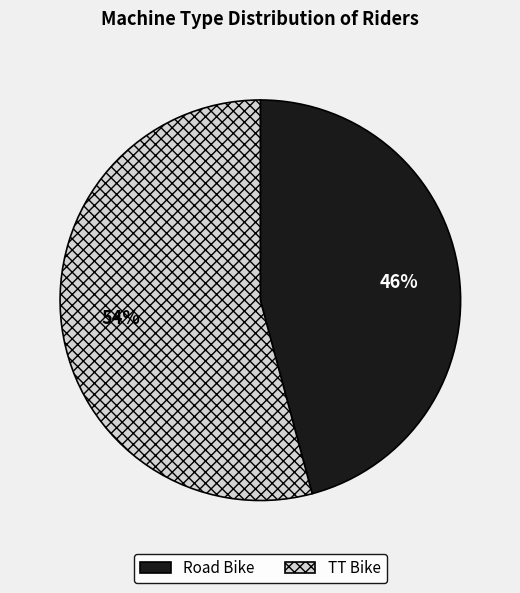

Which has a higher value, TT Bike or Road Bike?

TT Bike